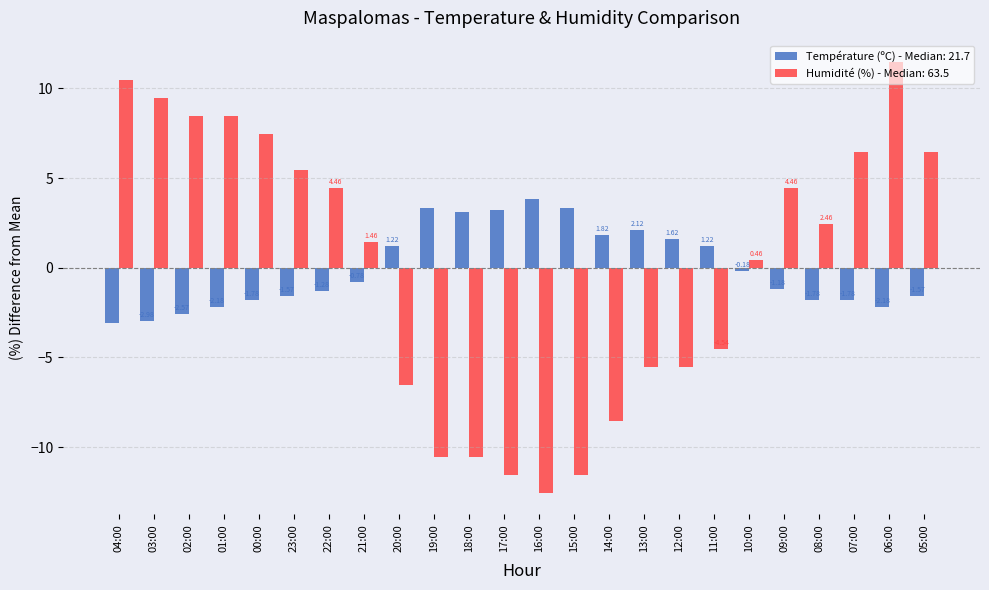

What is the difference between the second highest and second lowest values in the Humidité (%) - Median: 63.5 series?

22.0